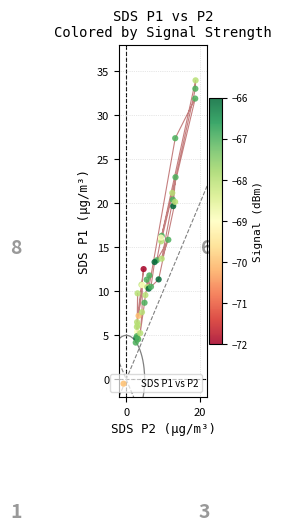

What Y value in the scatter plot is closest to 19?

19.7